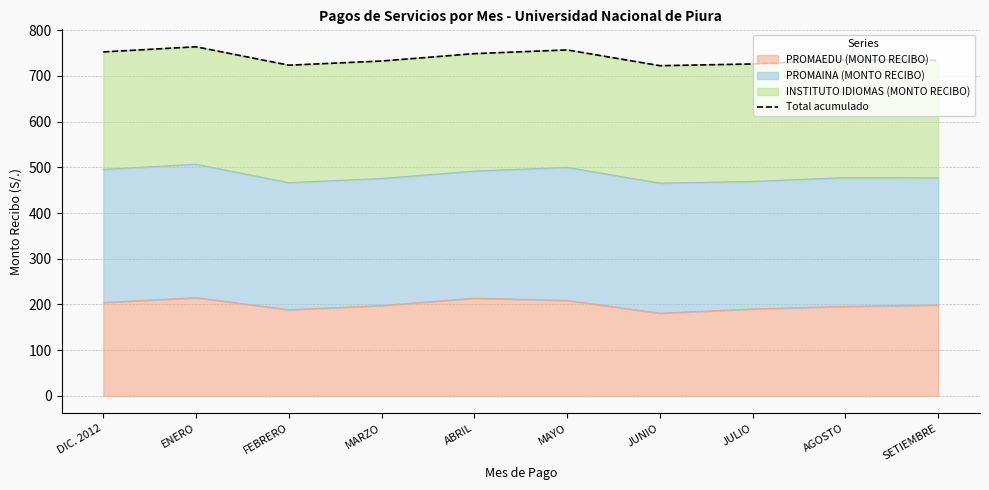

At which category does the chart reach its peak across all series?

ENERO